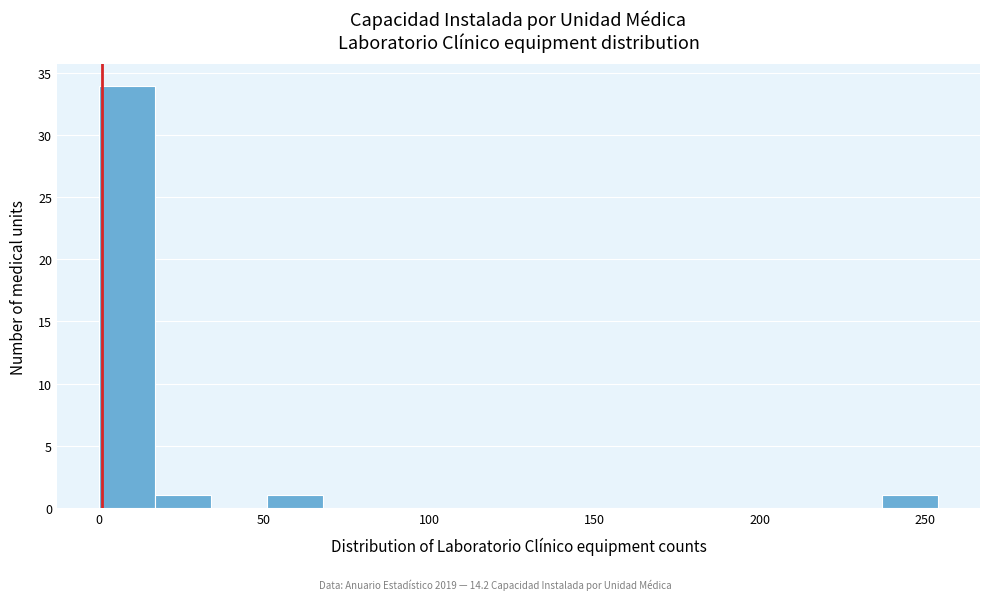

Around what value on the x-axis is the tallest bar? Give the approximate position of its centre, as read against the axis.

10